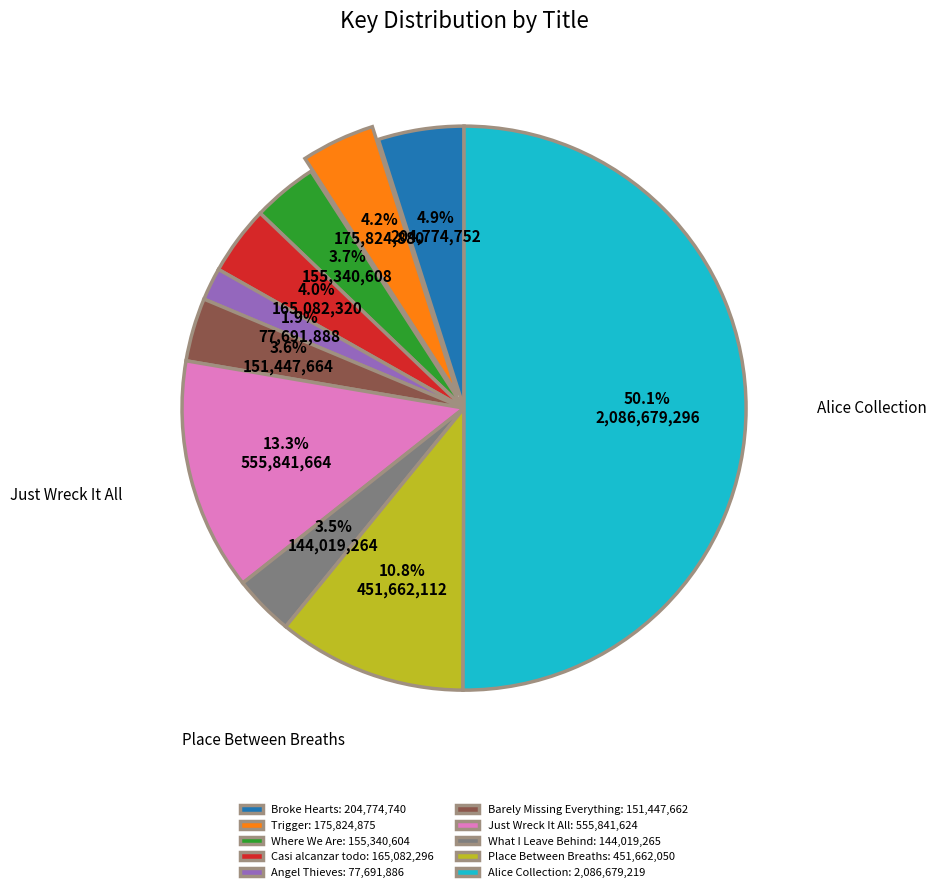

To the nearest percent, what portion does Place Between Breaths represent?

11%